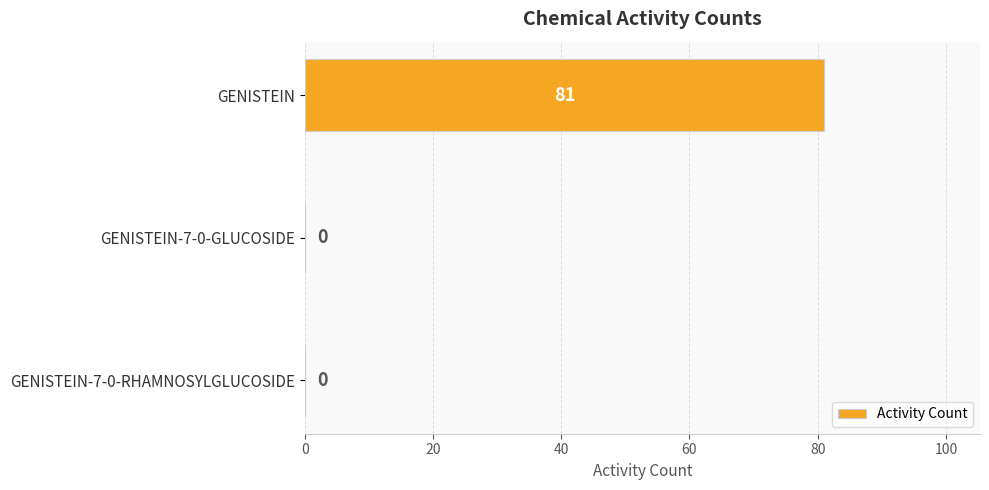

How many values are between 0 and 81?

3